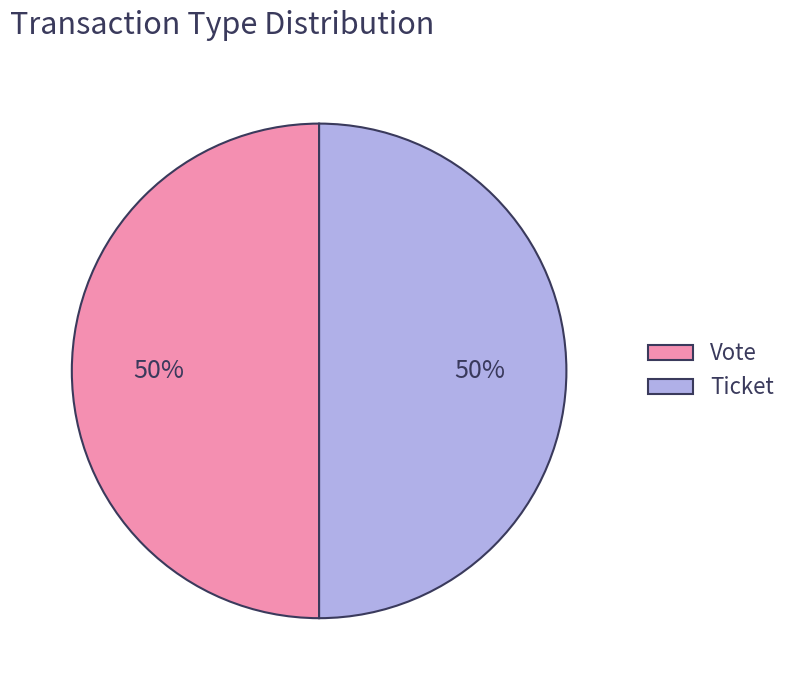

What percentage is the Vote slice, to the nearest percent?

50%